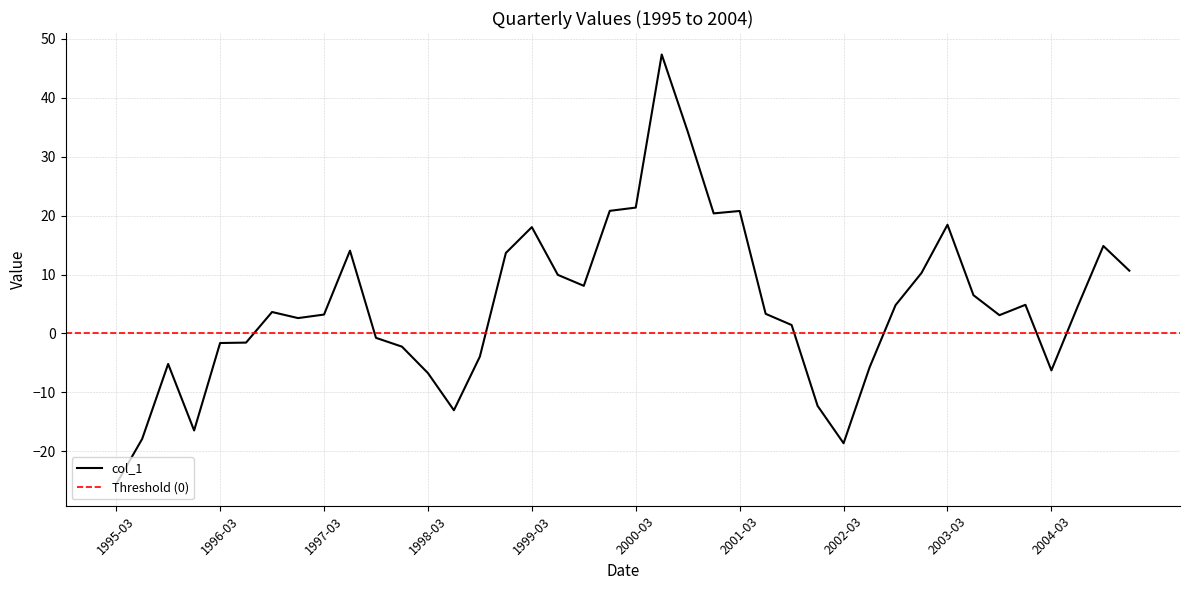

What is the minimum value shown in the chart?

-25.6